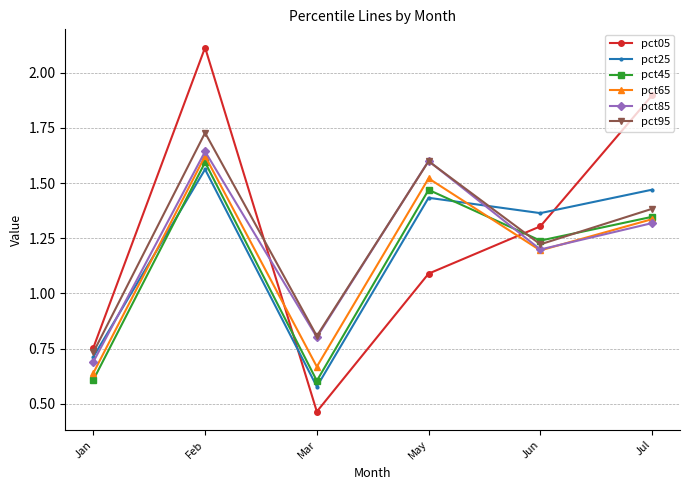

What is the label of the 1st point from the right?

Jul